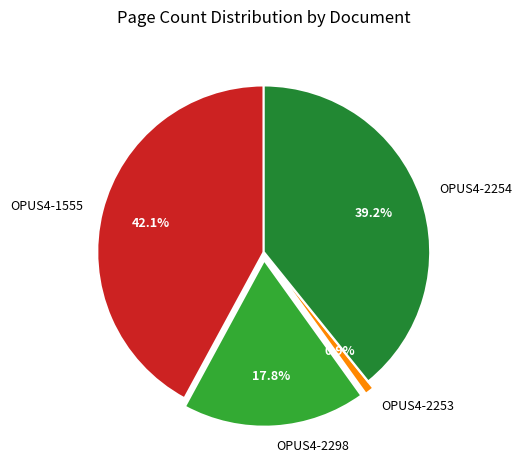

How many segments does this pie chart have?

4